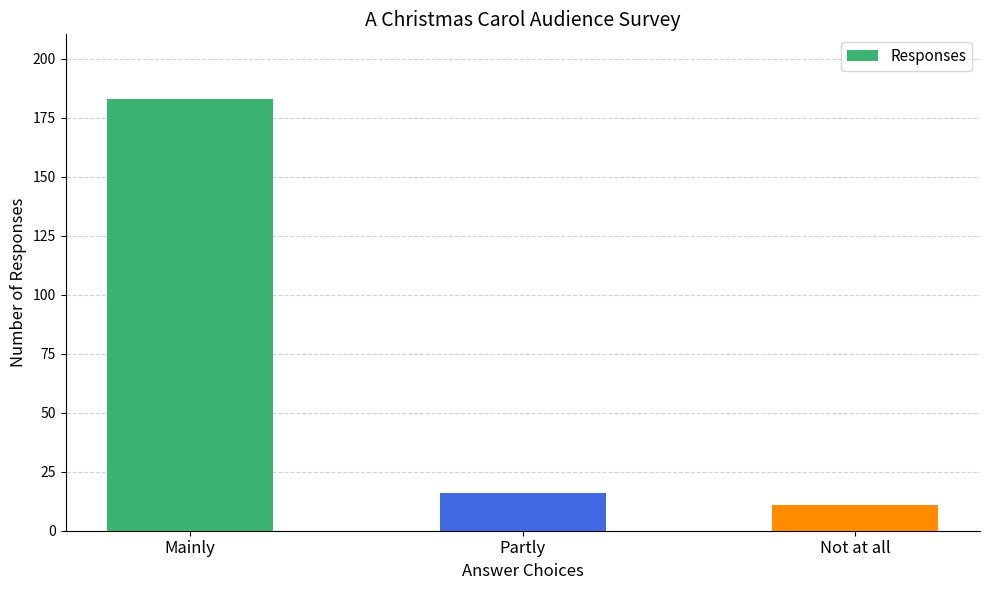

What is the value of the 2nd bar from the left?

16